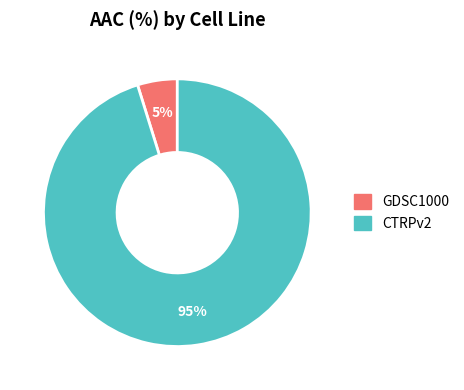

Rank the categories by value from lowest to highest.

GDSC1000, CTRPv2